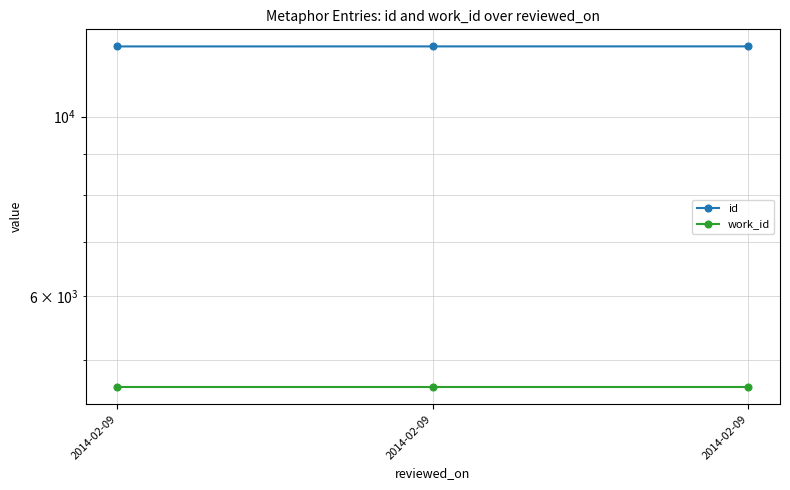

What is the average value of the work_id series?

4635